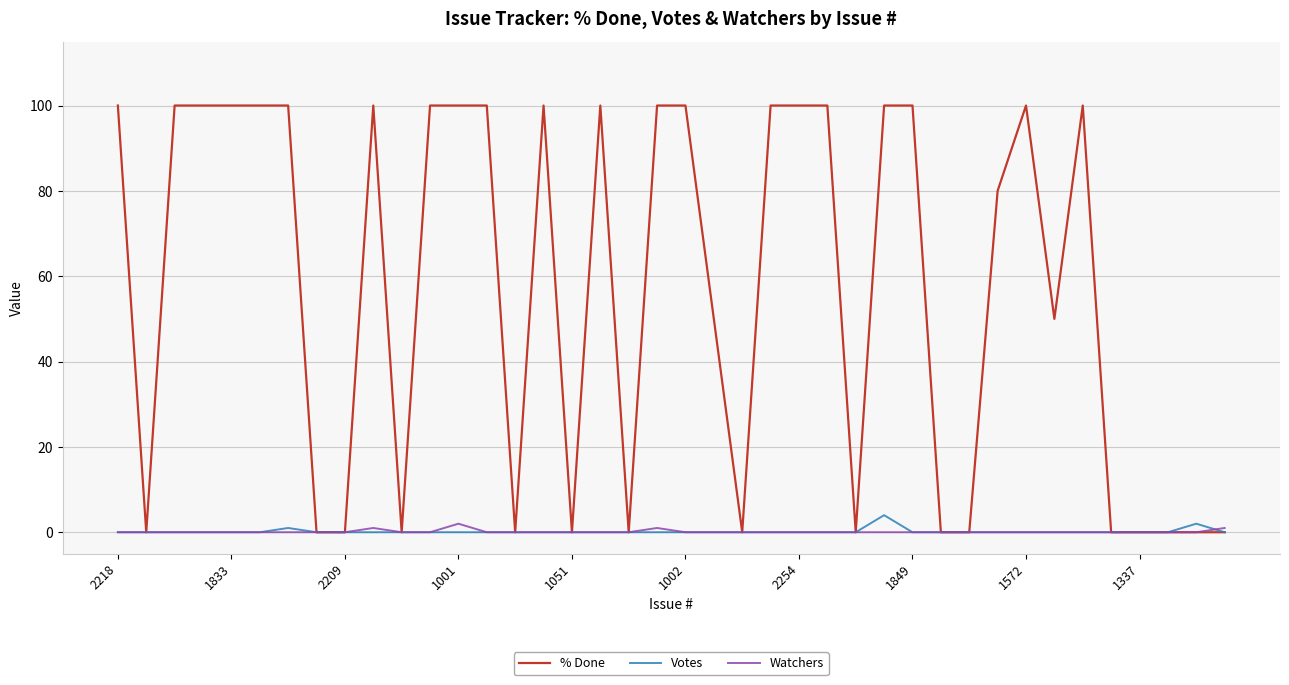

What is the greatest value displayed?

100